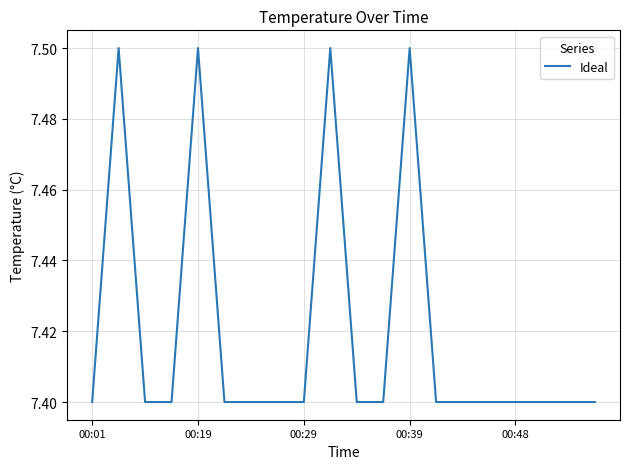

What is the difference between the maximum and second lowest values?

0.1